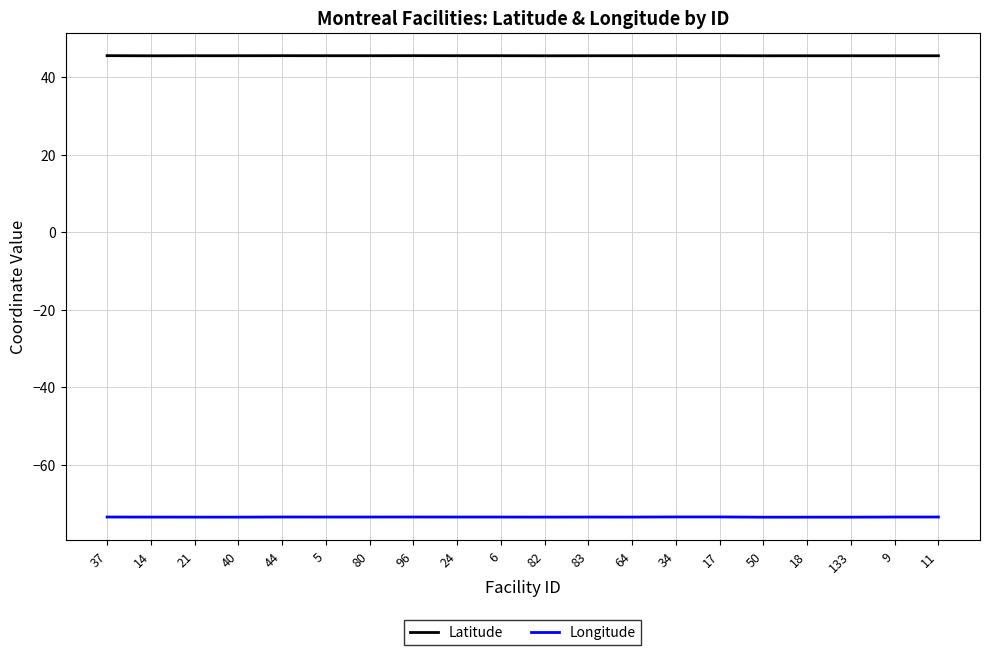

Which series has the largest total across all categories?

Latitude